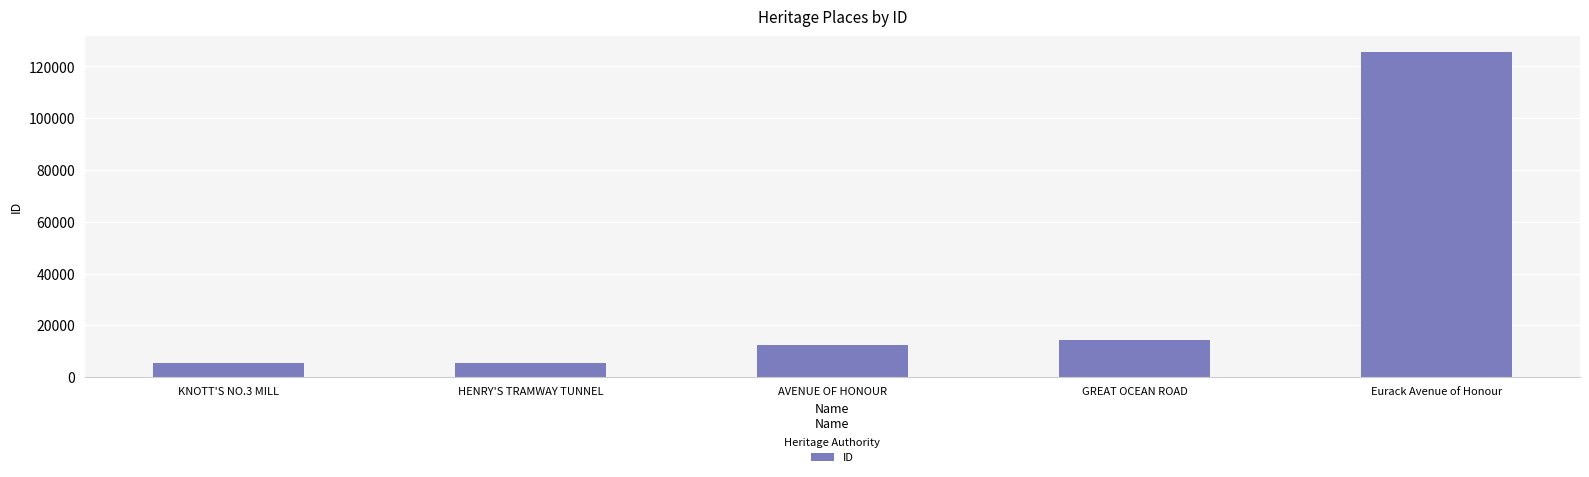

Which has a higher value, GREAT OCEAN ROAD or HENRY'S TRAMWAY TUNNEL?

GREAT OCEAN ROAD